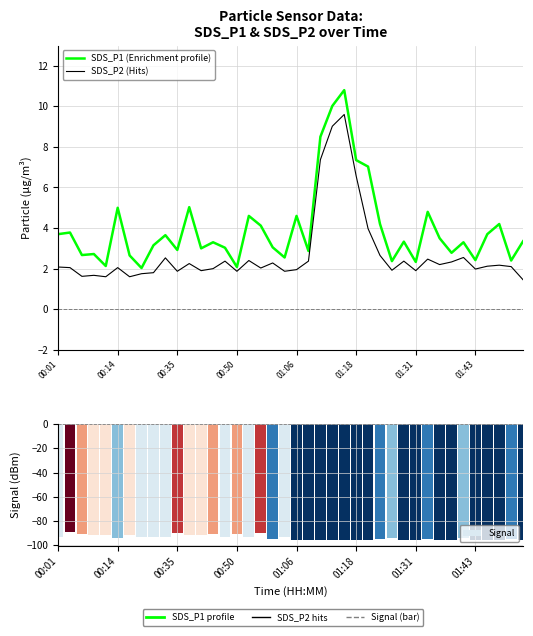

Which category has the lowest value in the SDS_P2 (Hits) series?

39